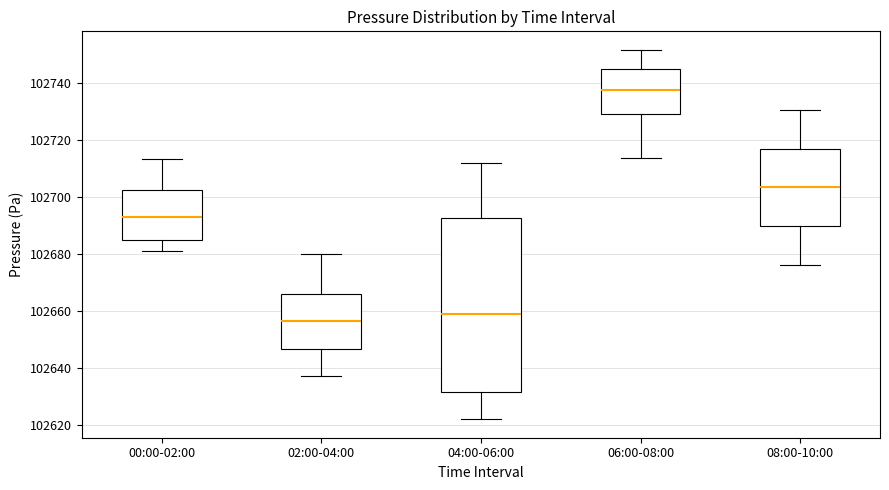

Where does the upper whisker of the box for 08:00-10:00 end on the y-axis? The values are not printed on the chart, so give them approximately, as read against the axis.

102730